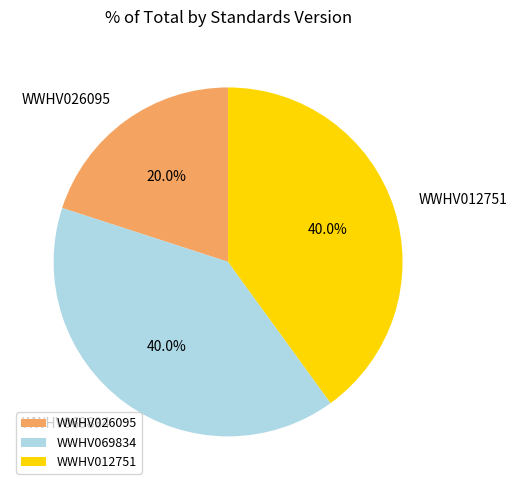

What portion of the pie excludes WWHV069834?

60.0%